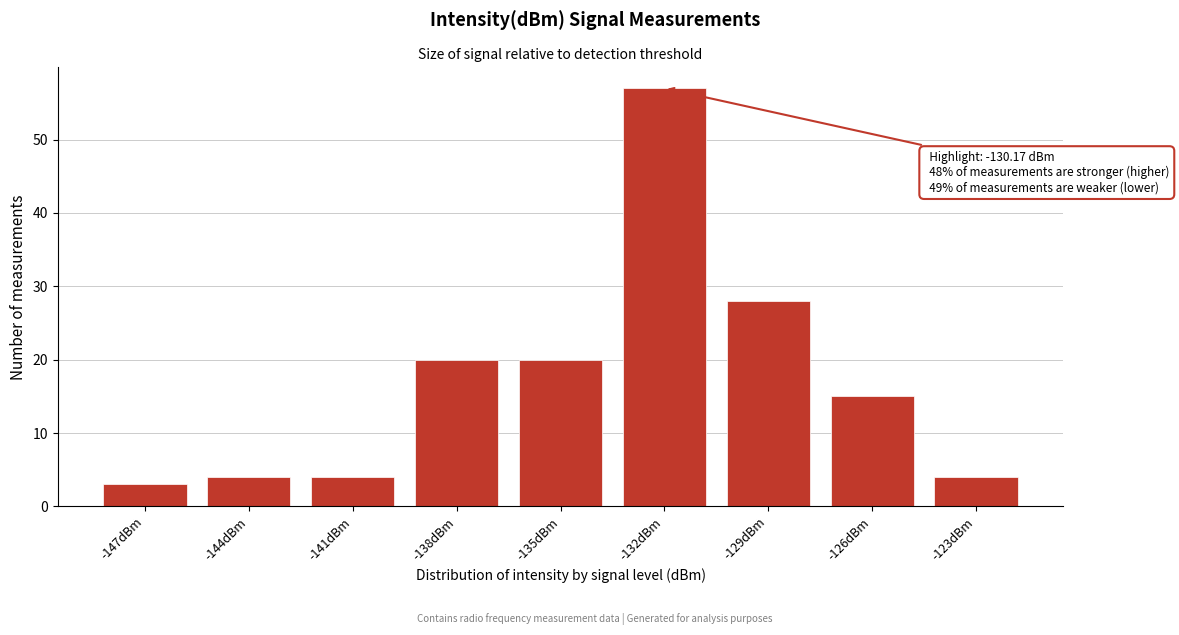

Reading left to right, what are all the values shown in this chart?

-147dBm=3	-144dBm=4	-141dBm=4	-138dBm=20	-135dBm=20	-132dBm=57	-129dBm=28	-126dBm=15	-123dBm=4